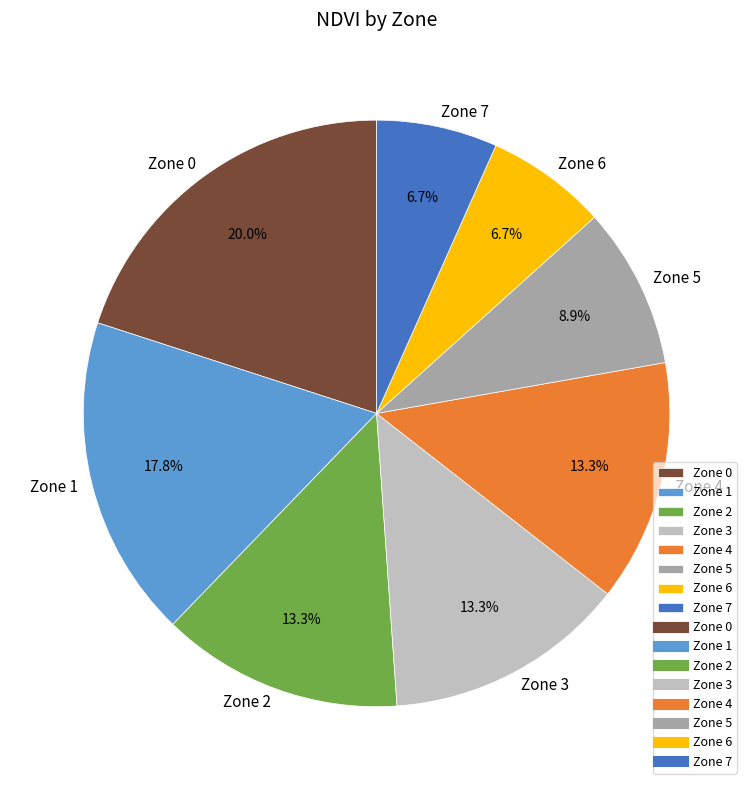

To the nearest percent, what is the difference between the largest and smallest slice percentages?

13%